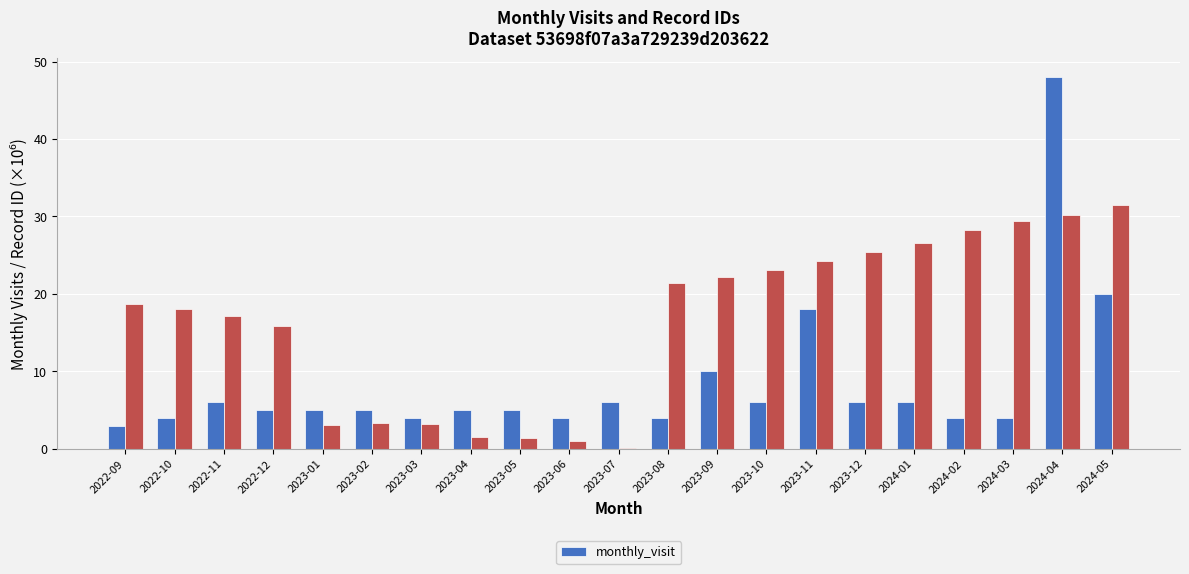

Where does the data first go above 5?

2022-11